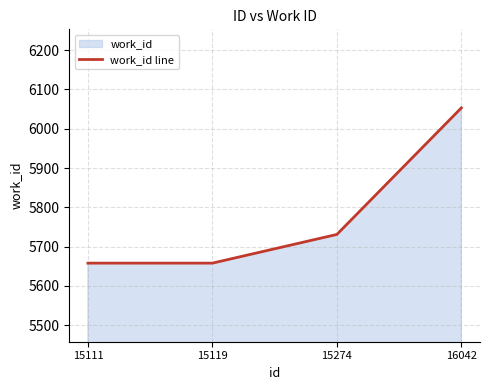

At which label is the value closest to 5855?

15274